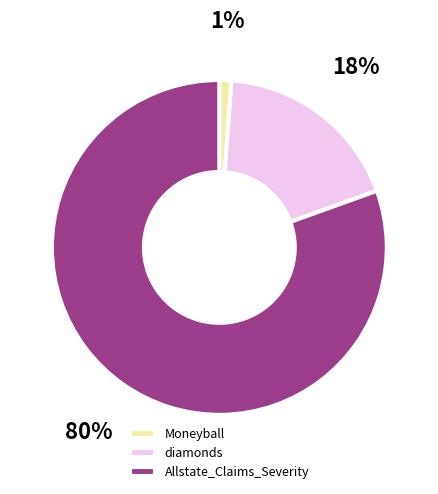

To the nearest percent, what is the average slice percentage?

33%